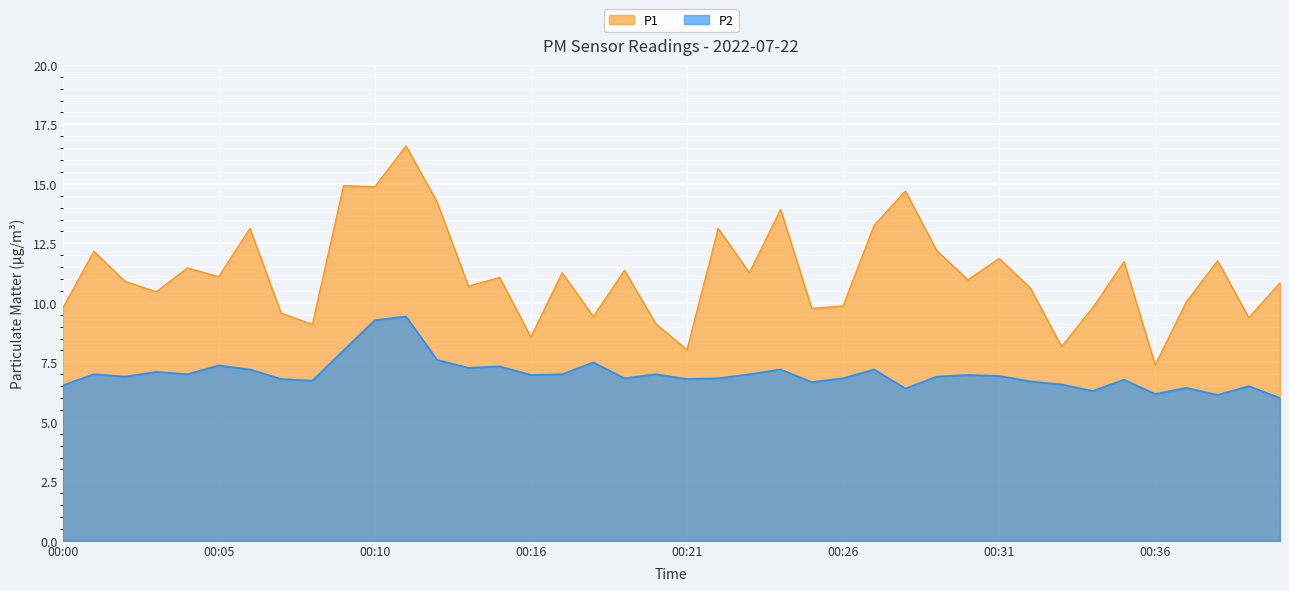

Where is the first local minimum for P2?

00:02